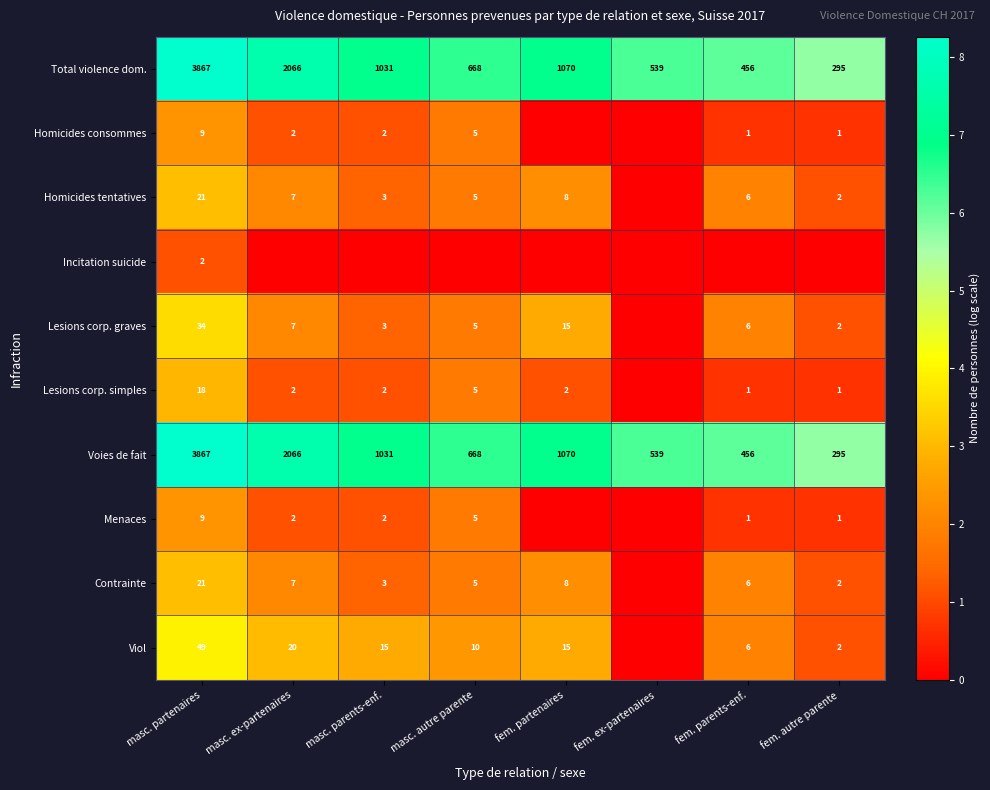

At which label is Total violence dom. closest to 2081?

masc. ex-partenaires